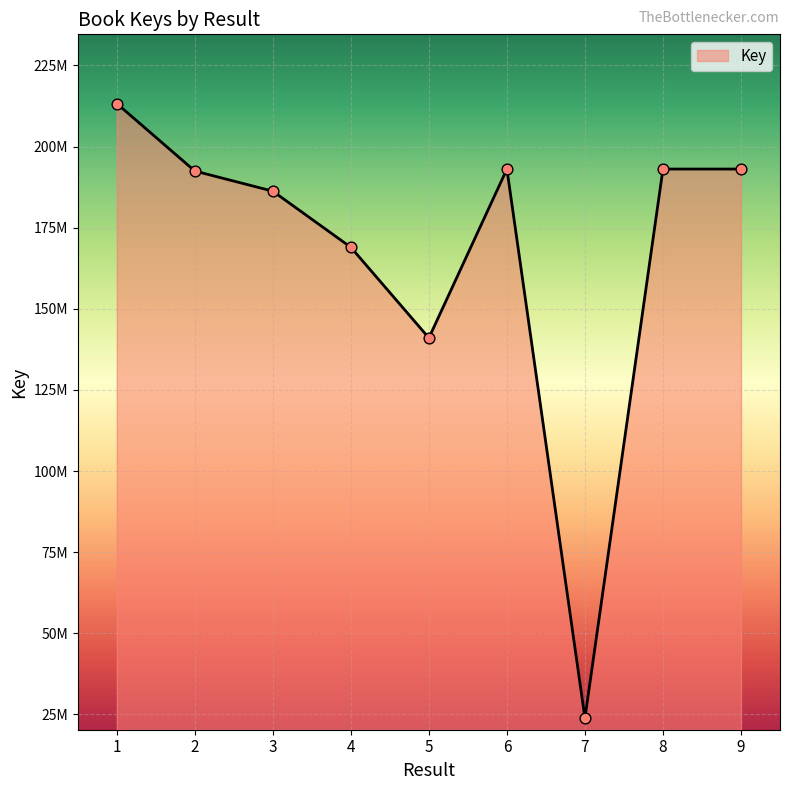

What is the ratio of the value at 2 to the value at 7?

8.1